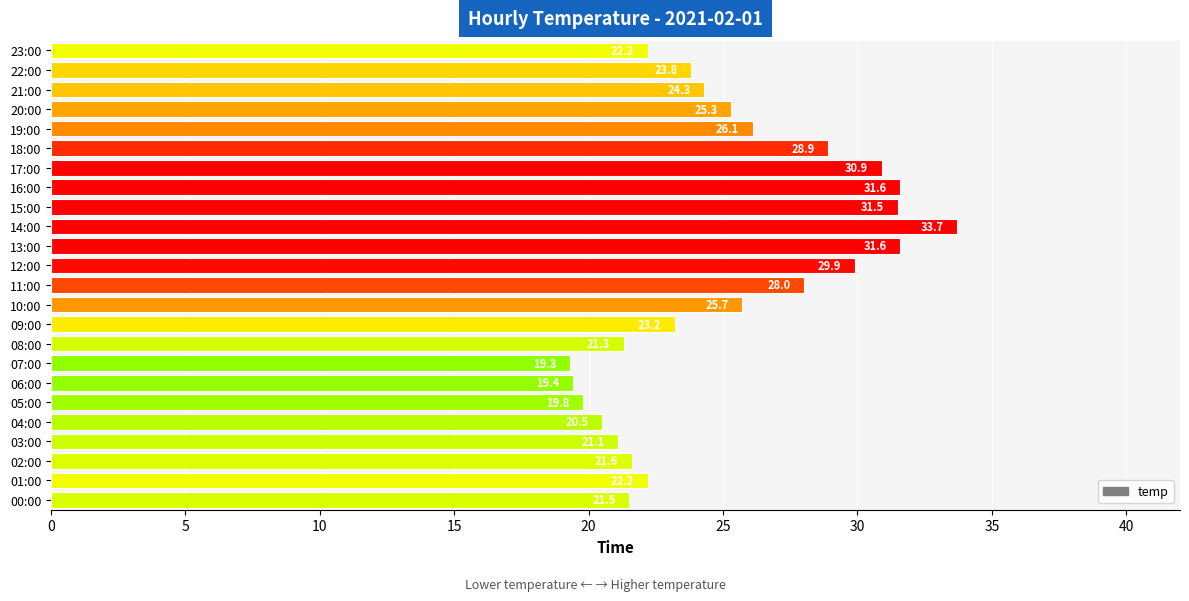

What value does the data have at 23:00?

22.2